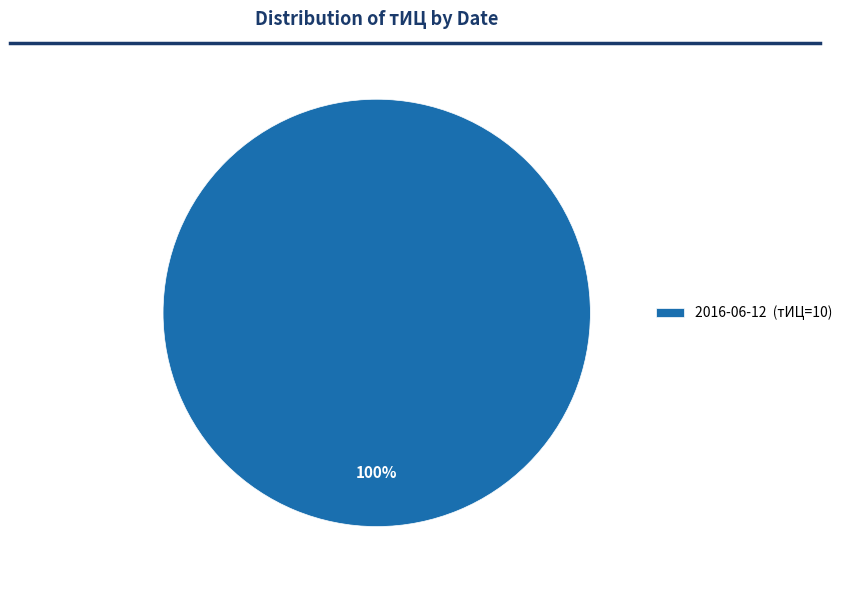

Count the number of slices in the pie.

1